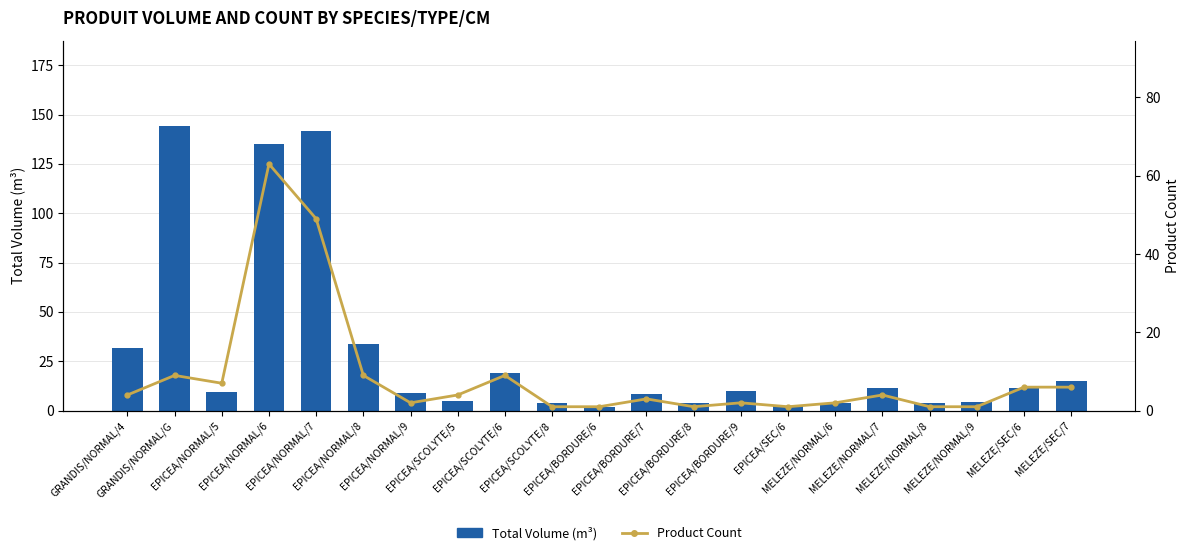

How many groups of bars are there?

21